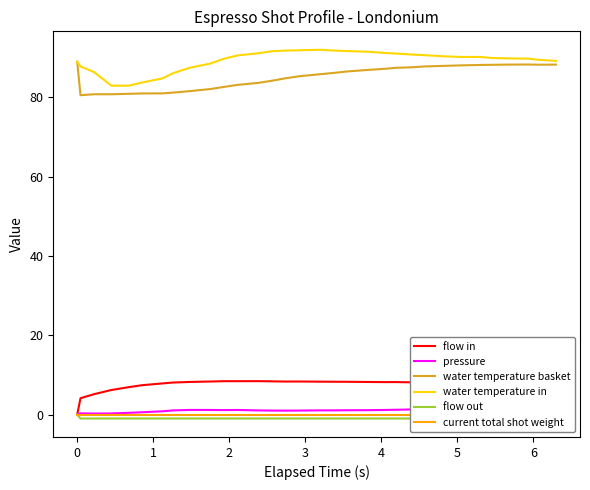

True or false: flow in and water temperature in cross at least once.

False